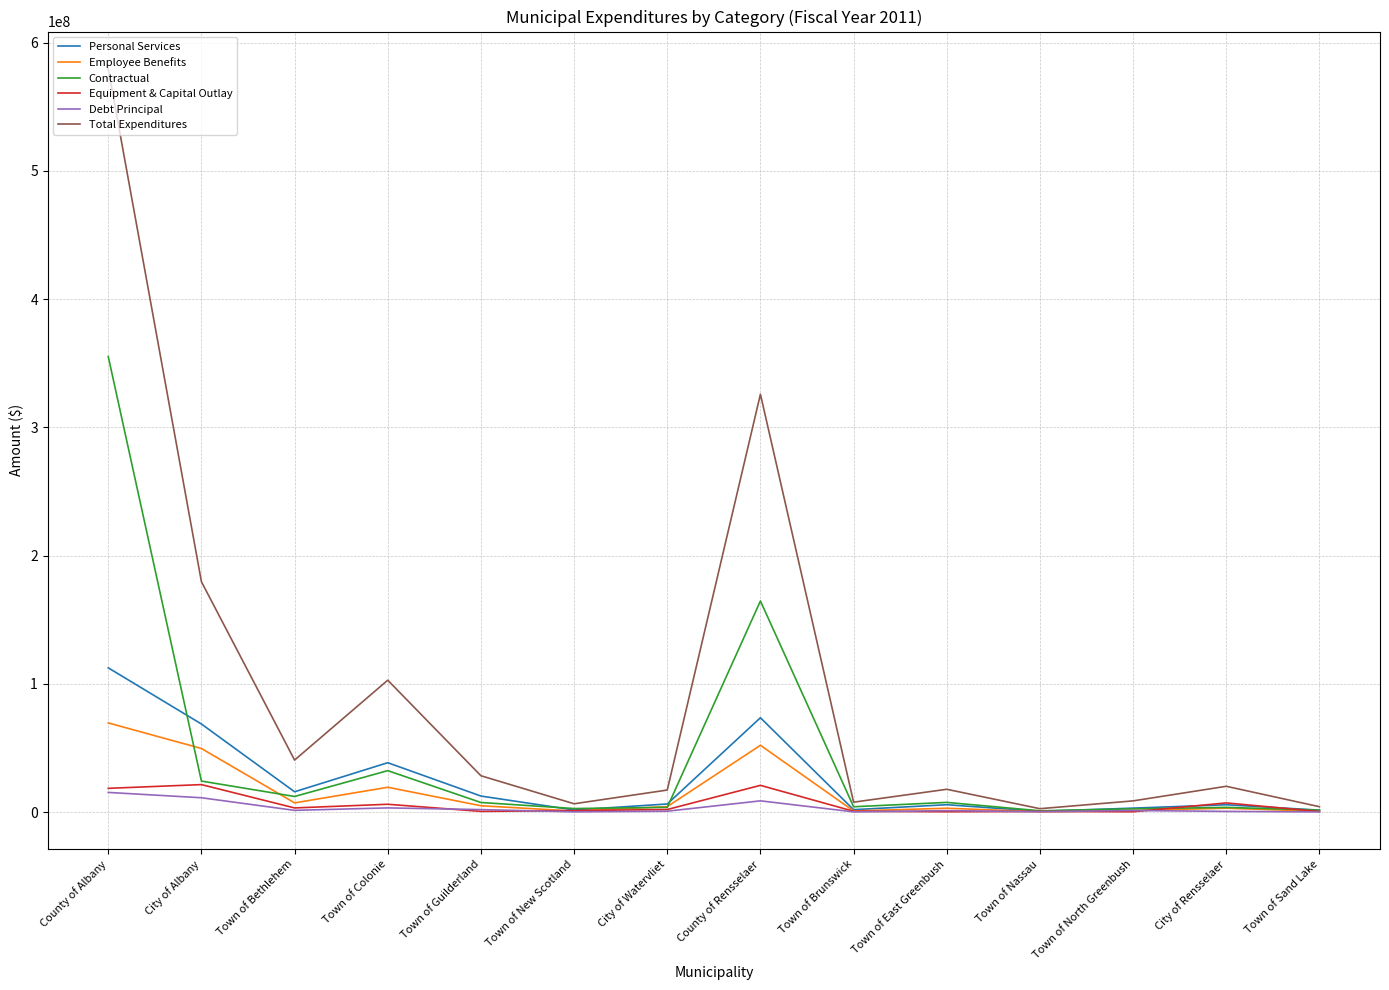

What is the highest value of the Personal Services series?

112468573